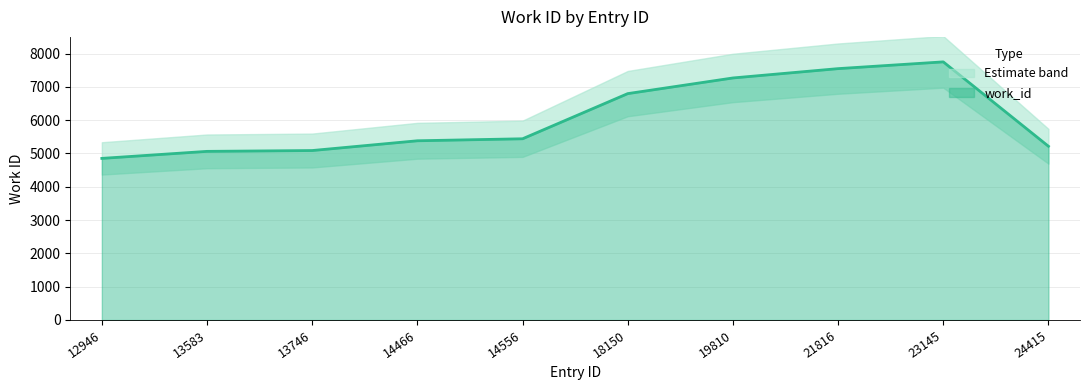

What is the difference between the maximum and minimum values?

2898